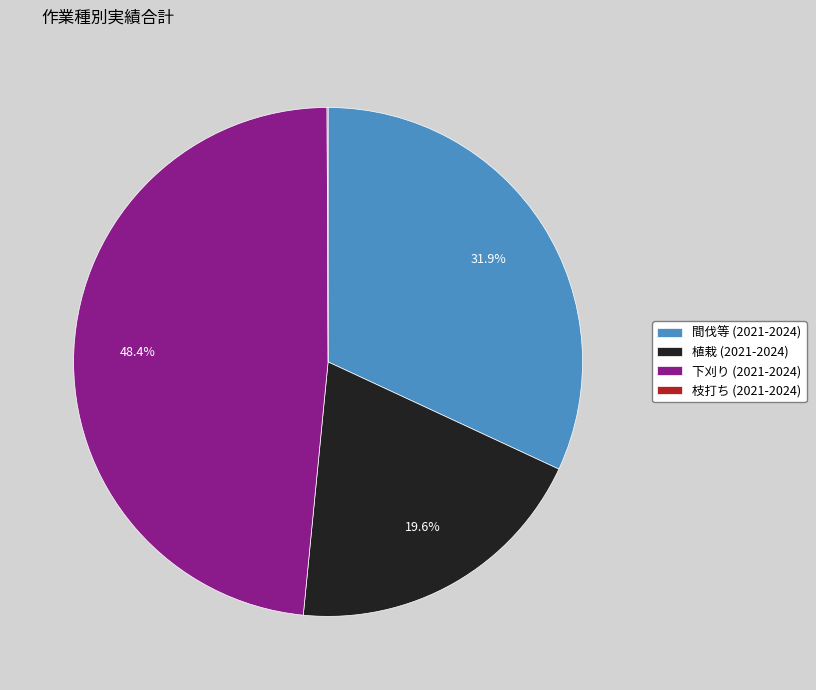

Between 間伐等 (2021-2024) and 下刈り (2021-2024), which is larger?

下刈り (2021-2024)